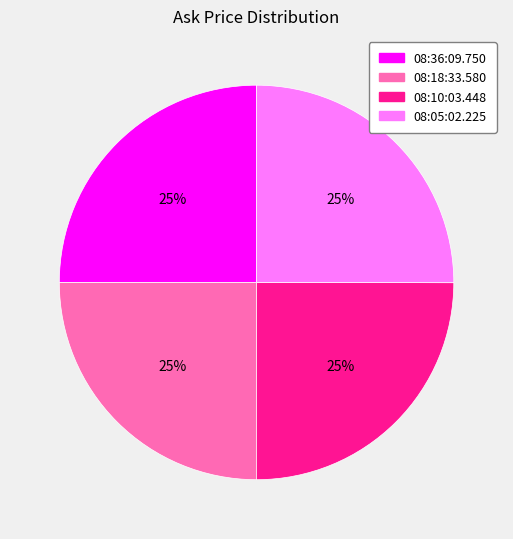

Is there any slice that represents more than half of the pie?

No